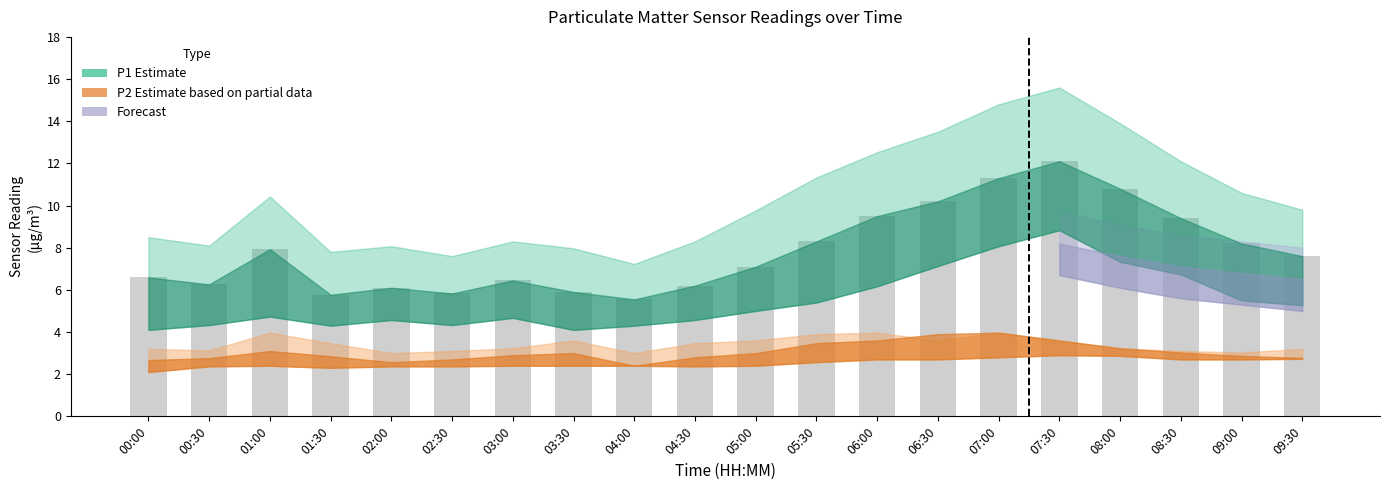

What is the maximum value shown in the chart?

12.1